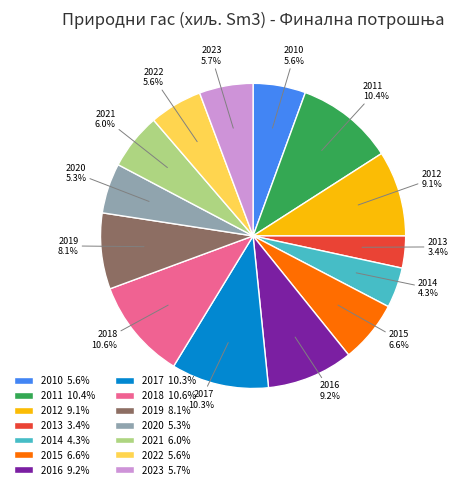

Is there any slice that represents more than half of the pie?

No